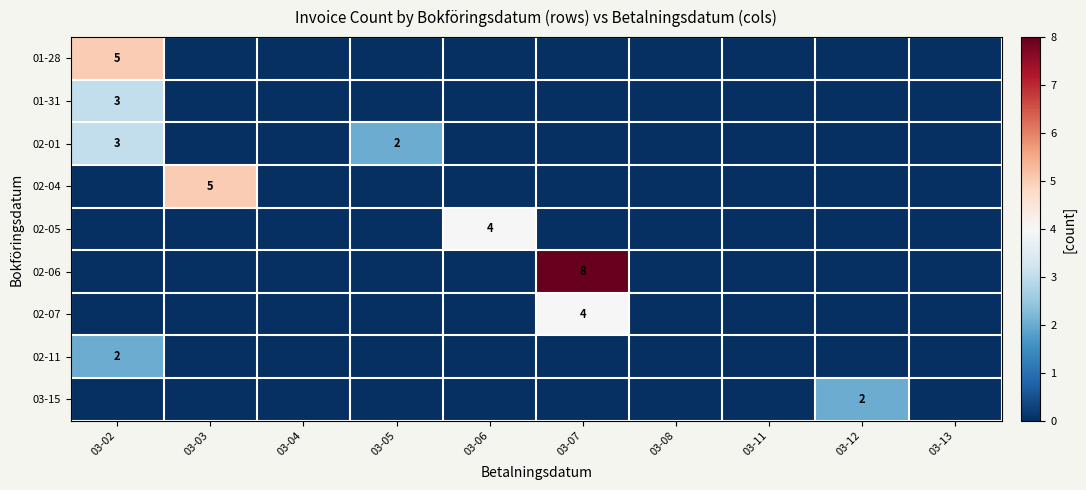

Is it true that 01-28 equals 5 at 03-02?

True